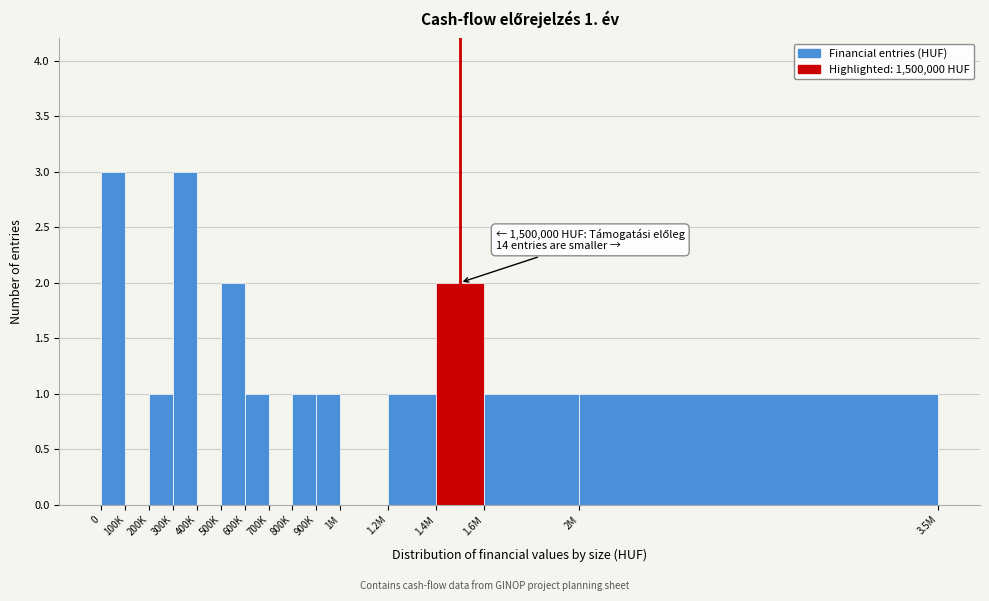

Reading left to right, transcribe all the data shown in this chart.

0=3	100K=0	200K=1	300K=3	400K=0	500K=2	600K=1	700K=0	800K=1	900K=1	1M=0	1.2M=1	1.4M=2	1.6M=1	2M=1